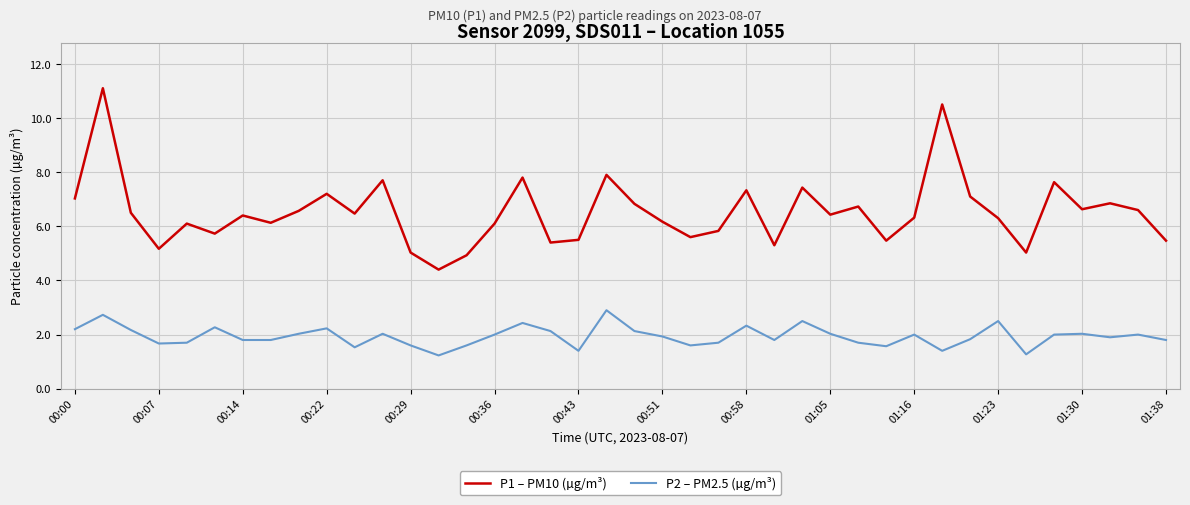

What is the maximum value shown in the chart?

11.1